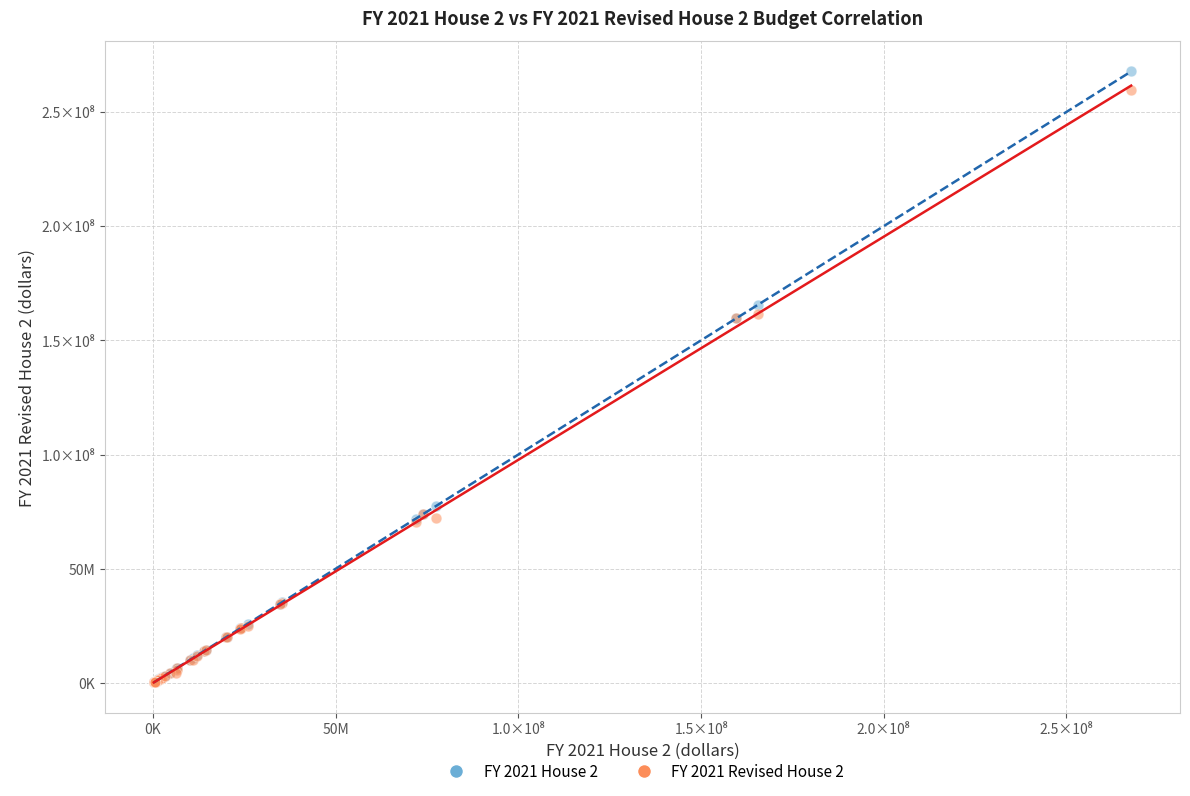

Which series contains the highest Y value?

FY 2021 House 2